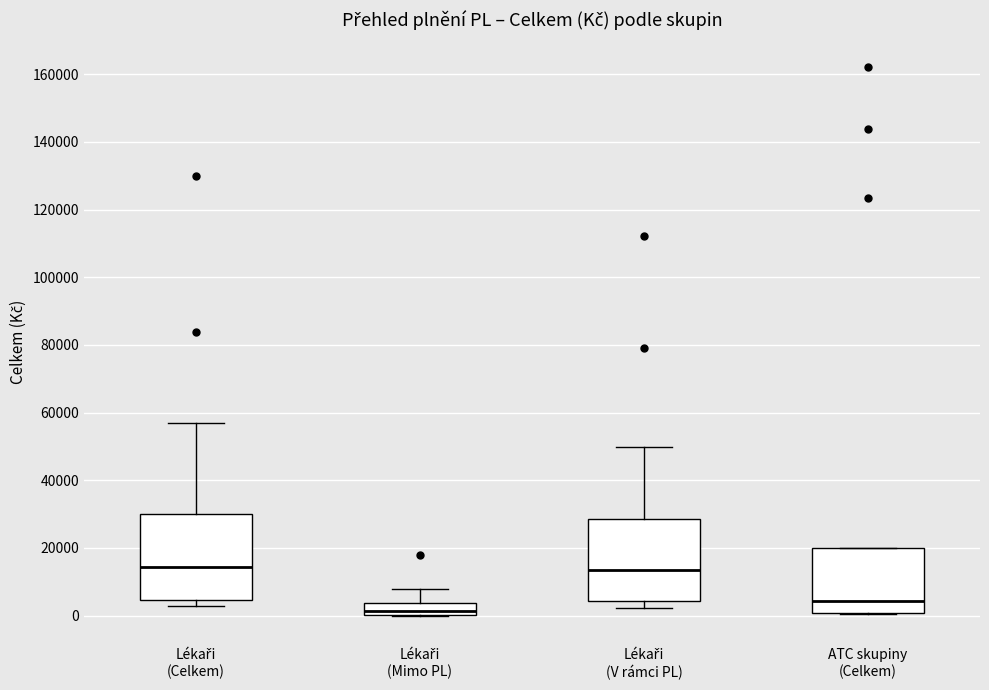

Reading left to right, read every box against the y-axis: the position of its median line, the range the box covers, and the ends of its whiskers. The values are not printed on the chart, so give them approximately, as read against the axis.

Lékaři (Celkem): median 14000, box 4000 to 30000, whiskers 2000 to 58000
Lékaři (Mimo PL): median 2000, box 0 to 4000, whiskers 0 to 8000
Lékaři (V rámci PL): median 14000, box 4000 to 28000, whiskers 2000 to 50000
ATC skupiny (Celkem): median 4000, box 0 to 20000, whiskers 0 to 20000